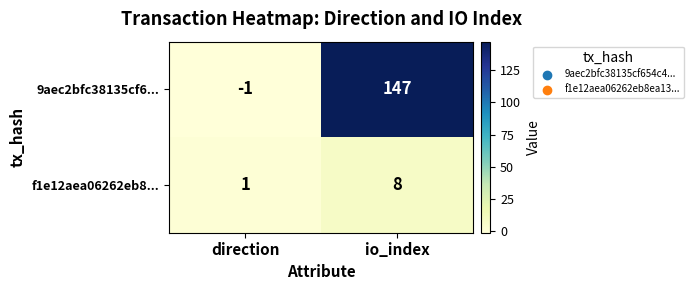

The 9aec2bfc38135cf6... series shows 101 at io_index. True or false?

False